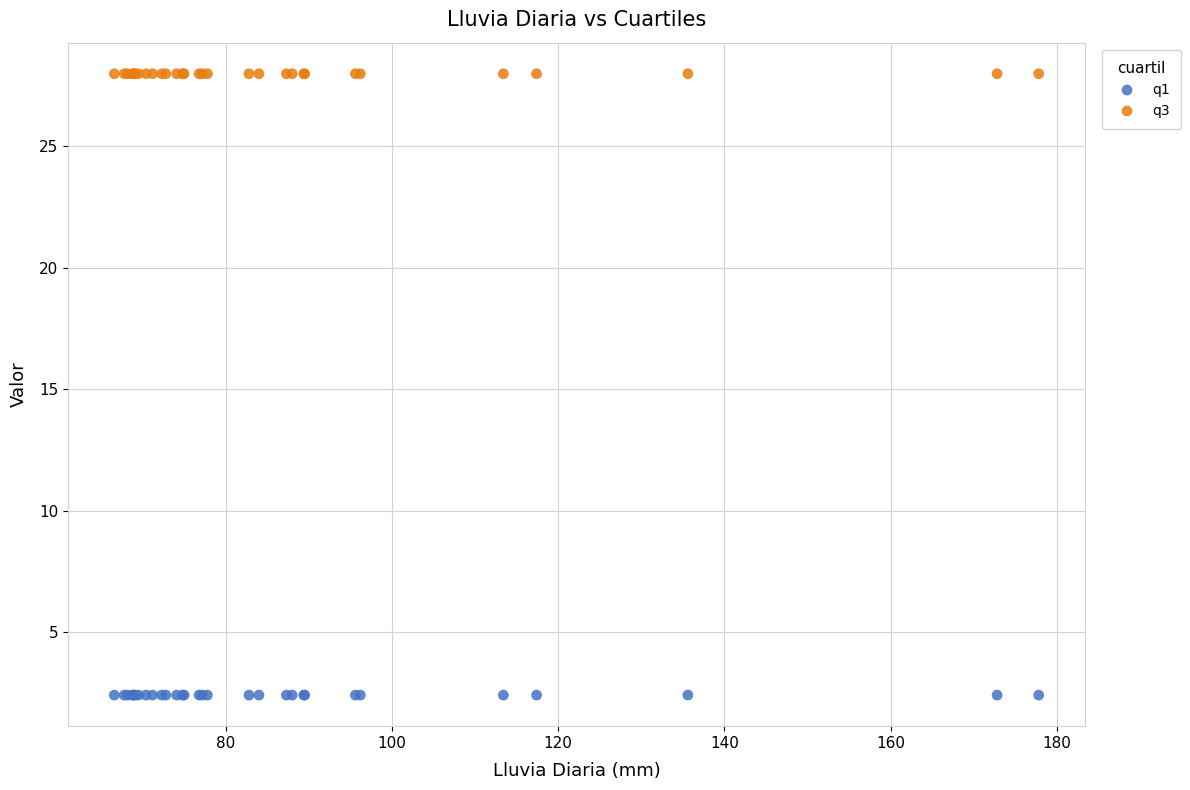

Which series contains the lowest Y value?

q1